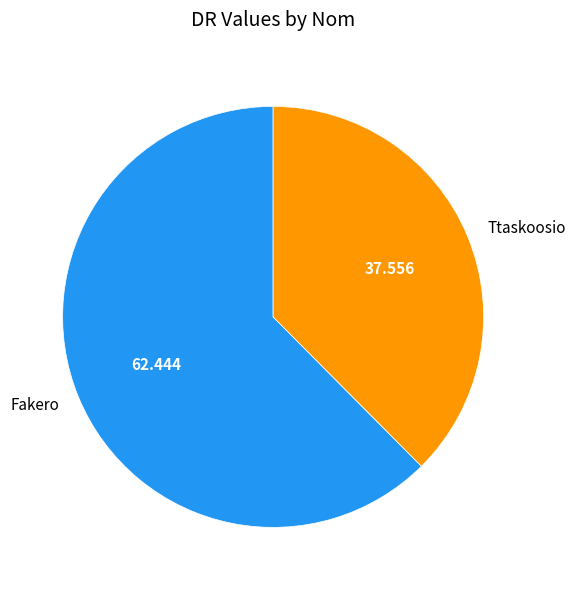

Between Fakero and Ttaskoosio, which is larger?

Fakero